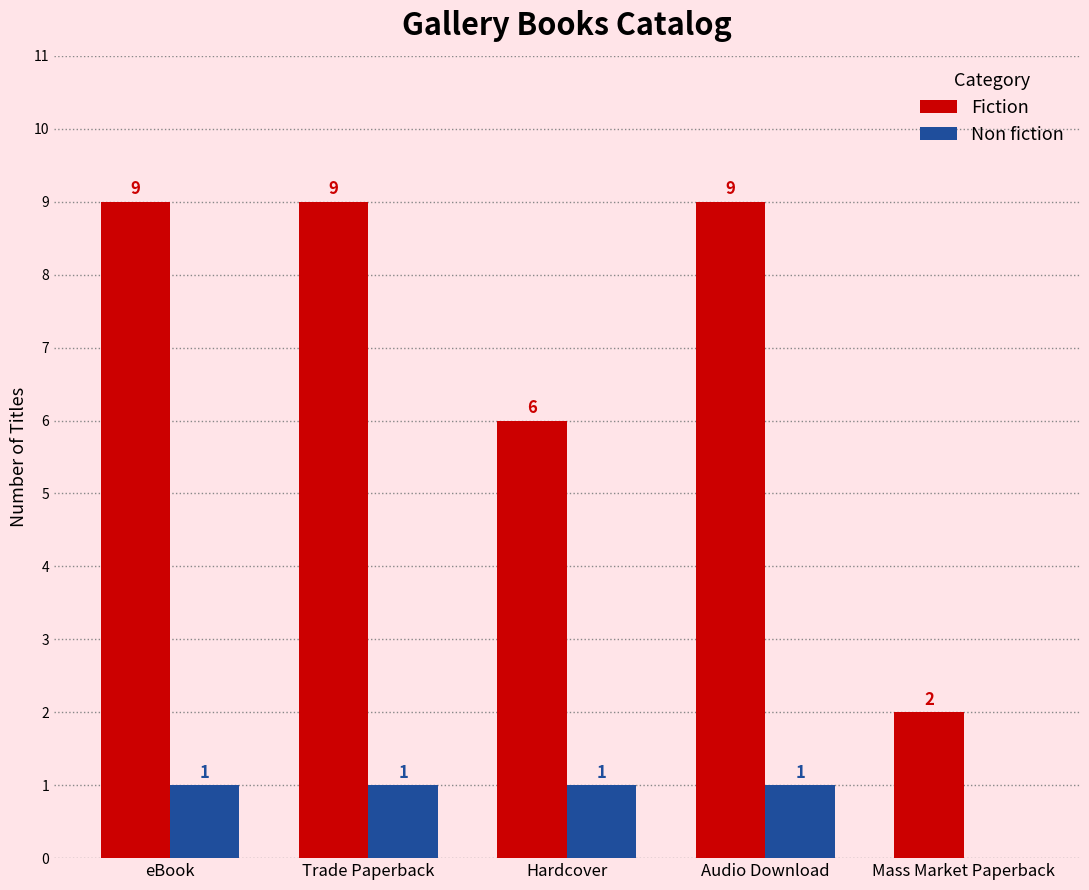

What is the sum of the Fiction values at eBook and Mass Market Paperback?

11